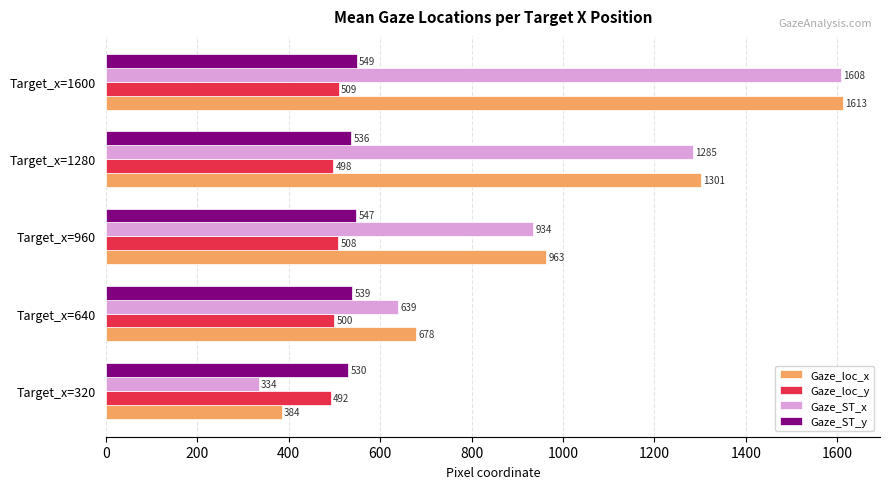

Where is Gaze_loc_y nearest to the value 500?

Target_x=640